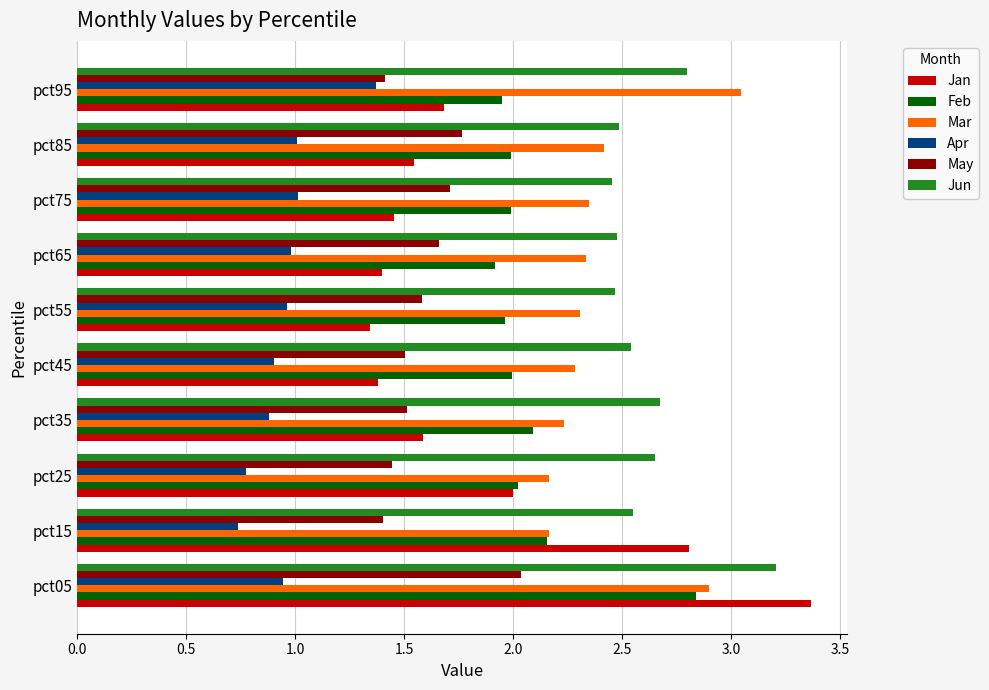

List the series in order of their peak value, lowest first.

Apr, May, Feb, Mar, Jun, Jan